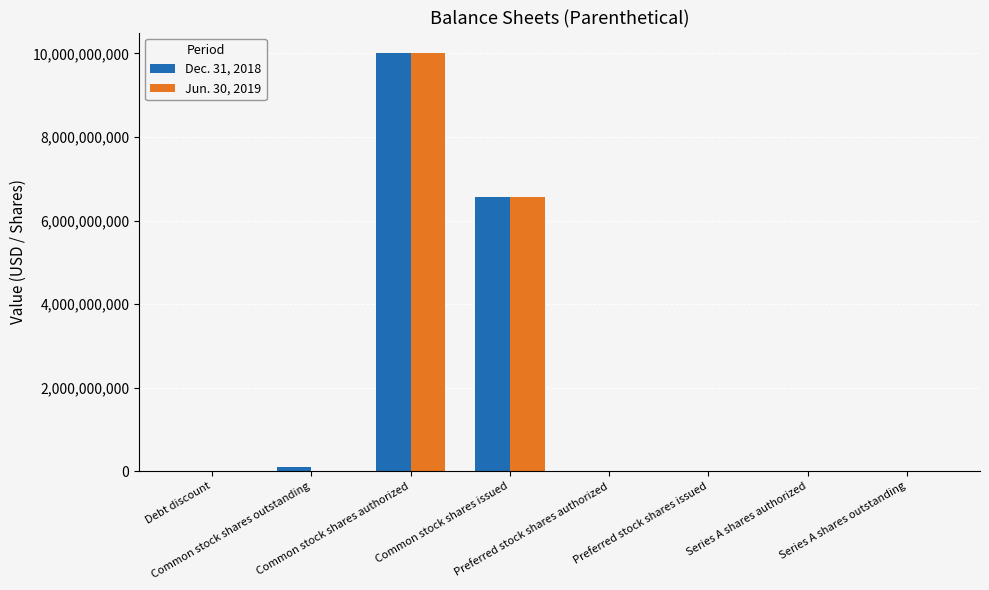

How many groups of bars are there?

8